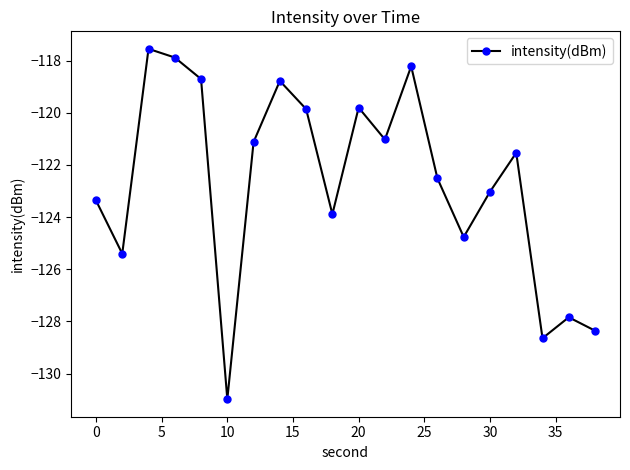

What is the minimum value shown in the chart?

-131.0